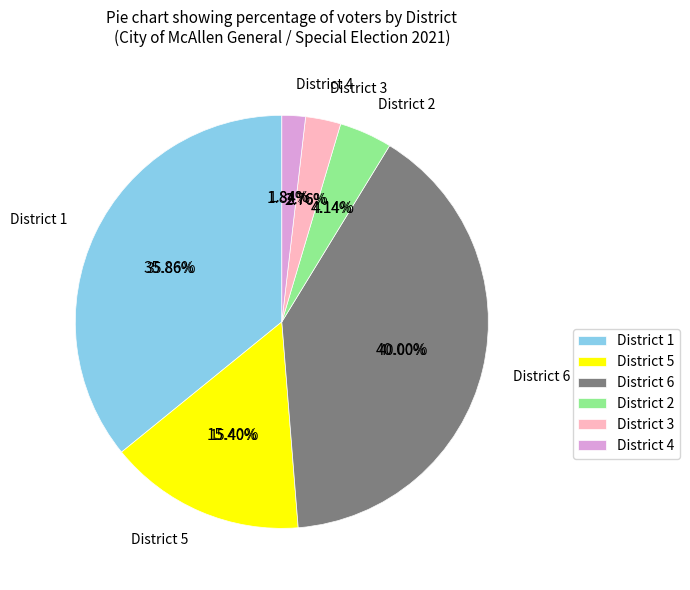

Rank the categories by value from highest to lowest.

District 6, District 1, District 5, District 2, District 3, District 4